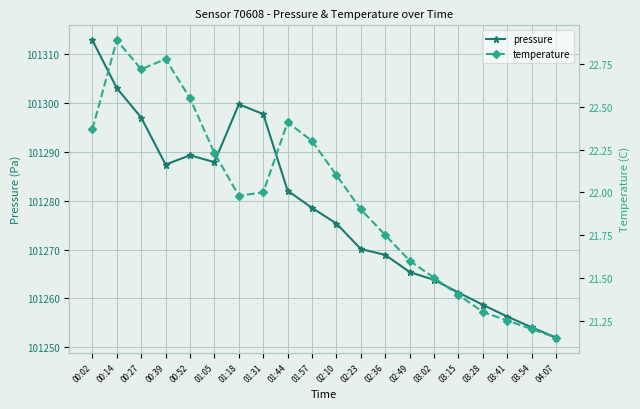

Between 00:14 and 01:05, which series saw the biggest shift?

pressure